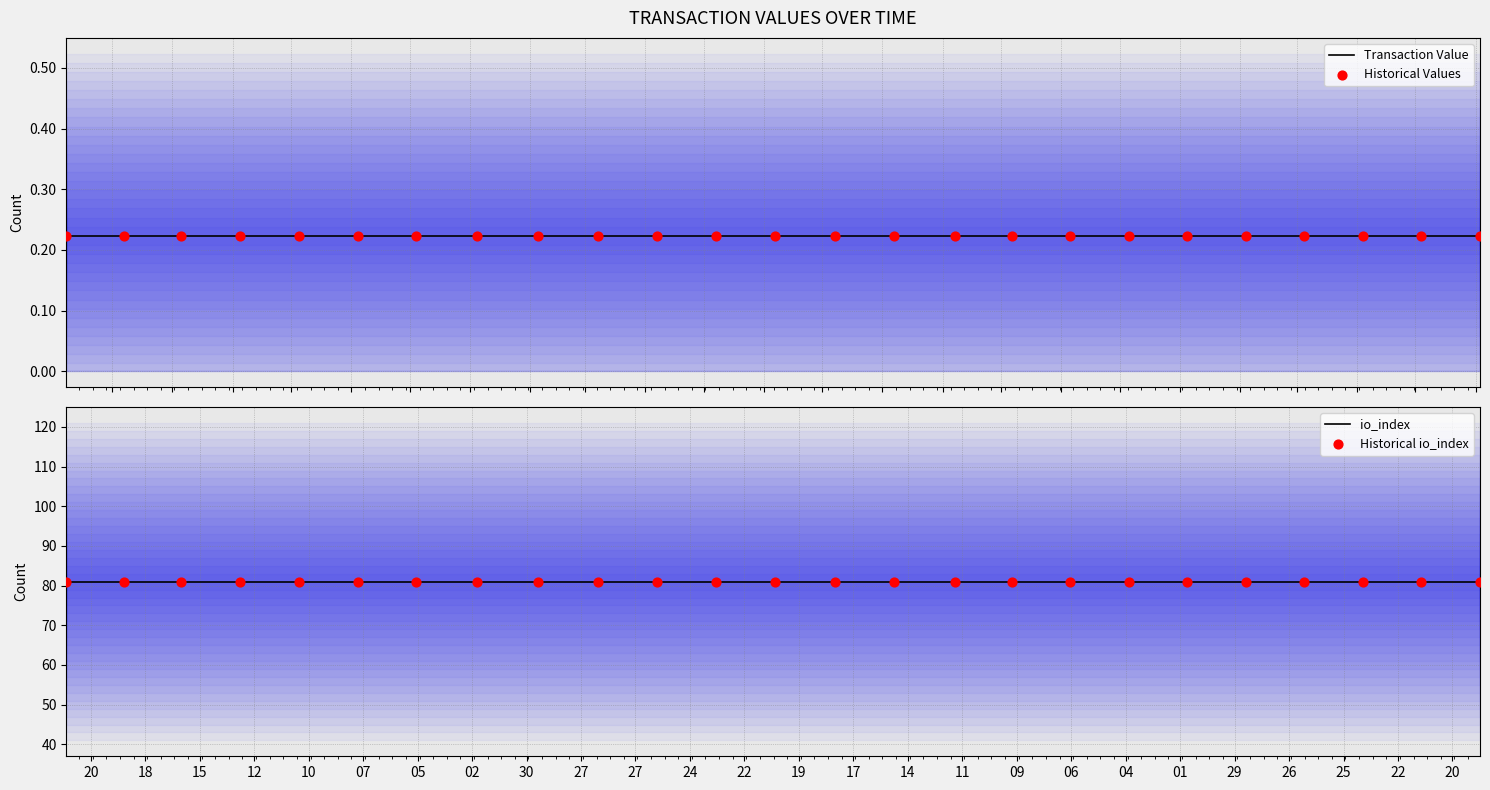

Which series has the largest Y range (max minus min)?

Transaction Value